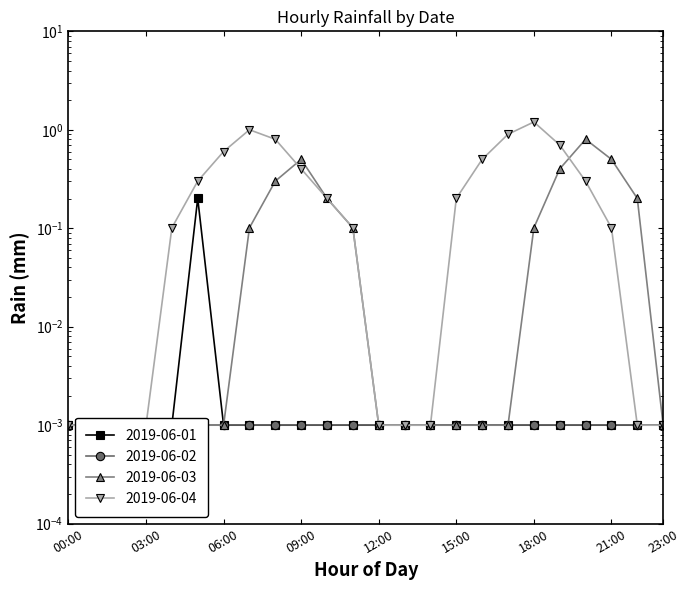

What is the difference between the 2019-06-04 values at 17:00 and 01:00?

0.9